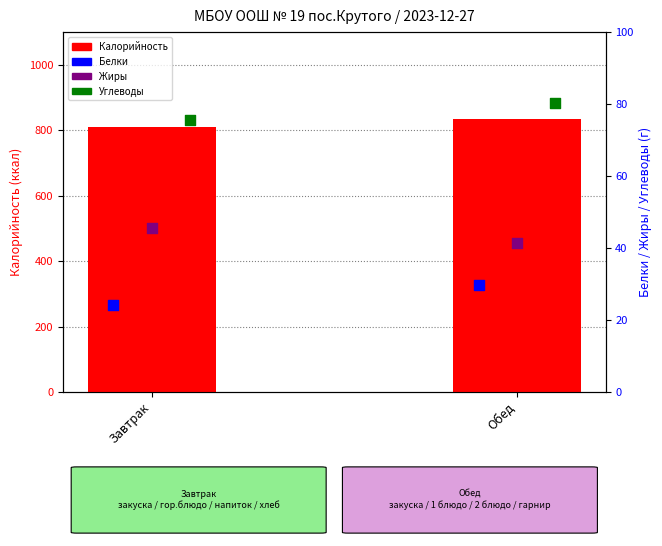

Is the value of Белки at Обед greater than the value of Жиры at Обед?

No